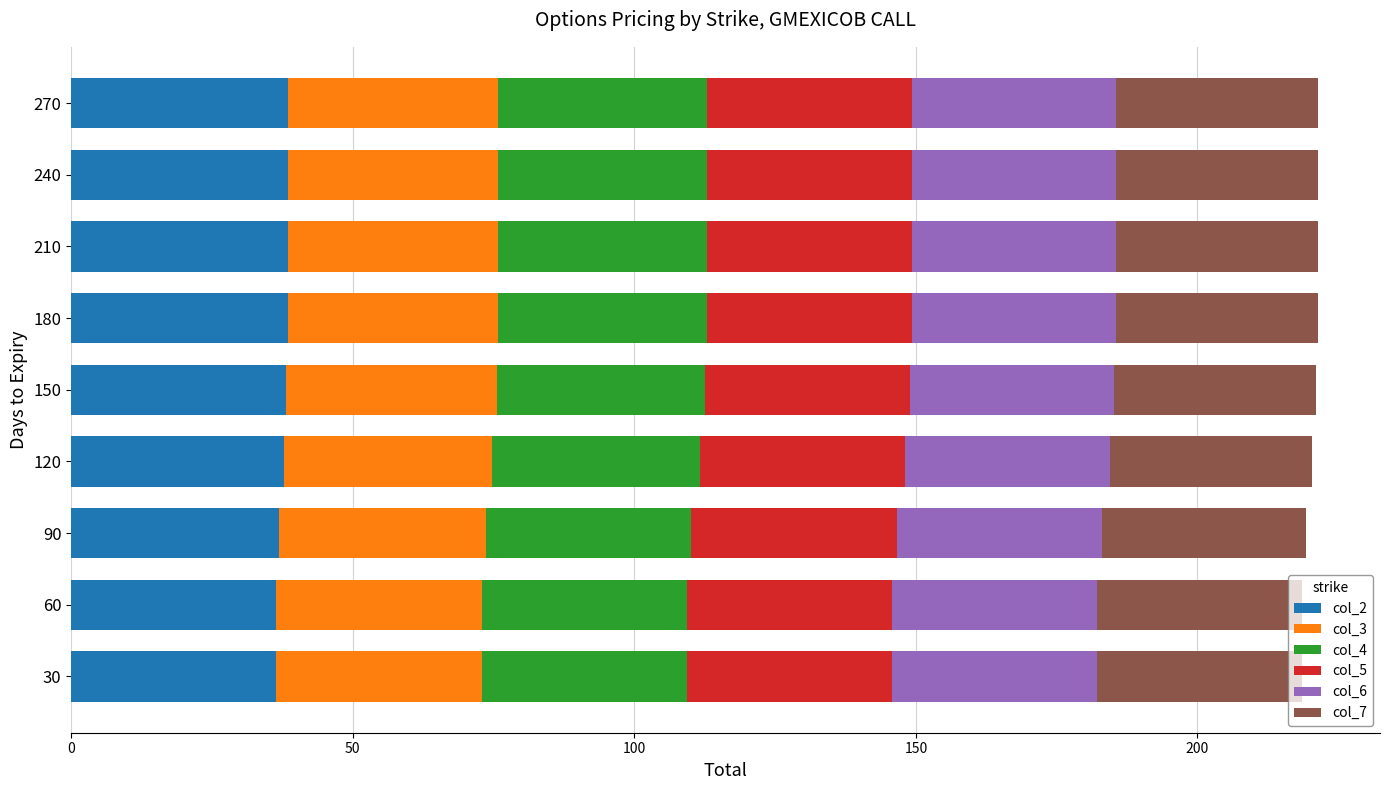

What is the total value across all series at 180?

221.4